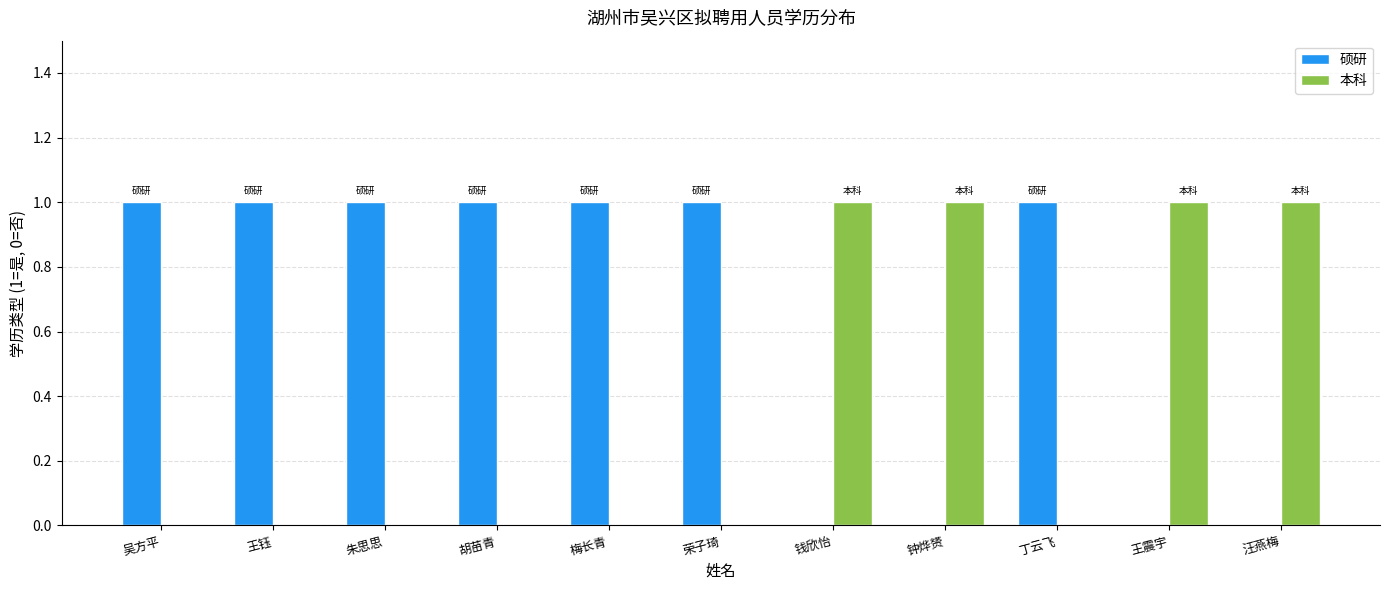

What value does the 硕研 series have at 朱思思?

1